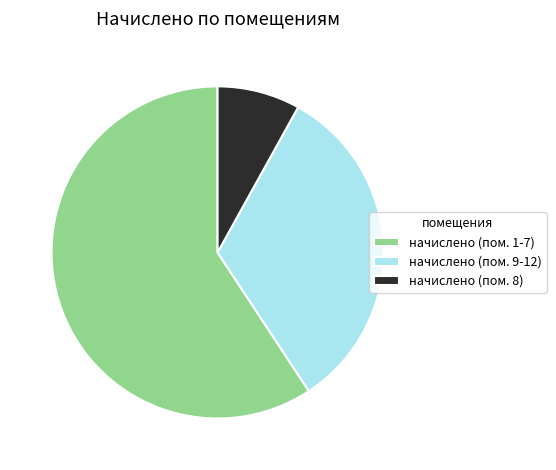

Does any single category account for the majority?

Yes